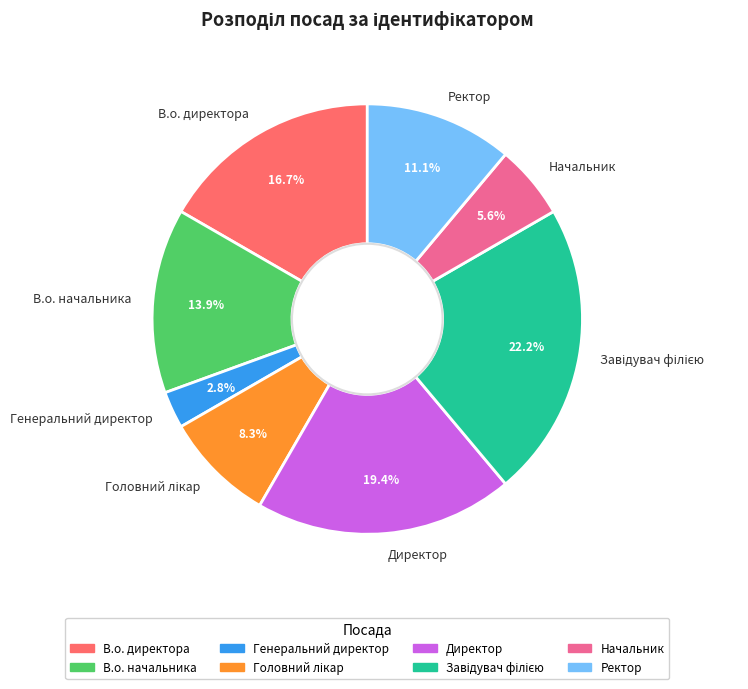

How many segments does this pie chart have?

8